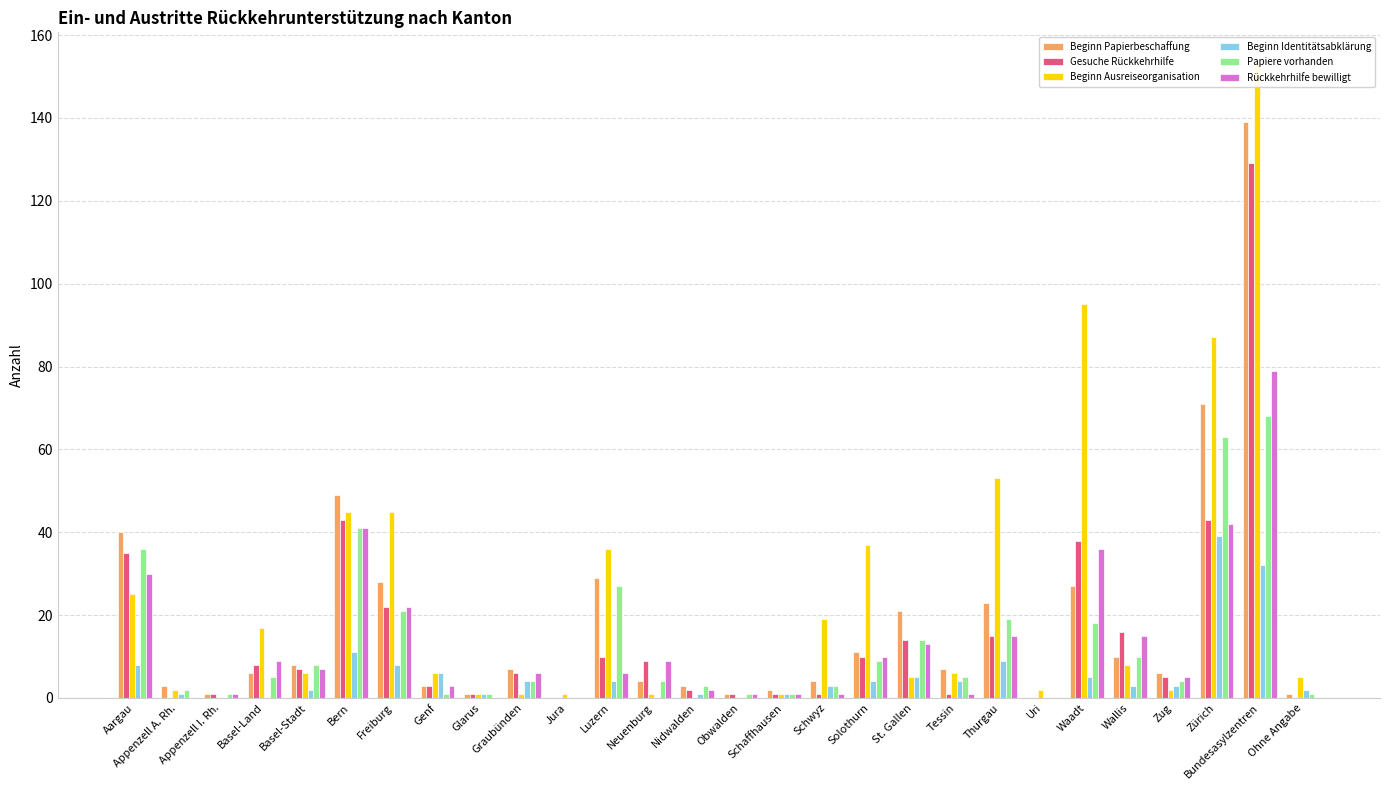

At which label is Papiere vorhanden closest to 34?

Aargau